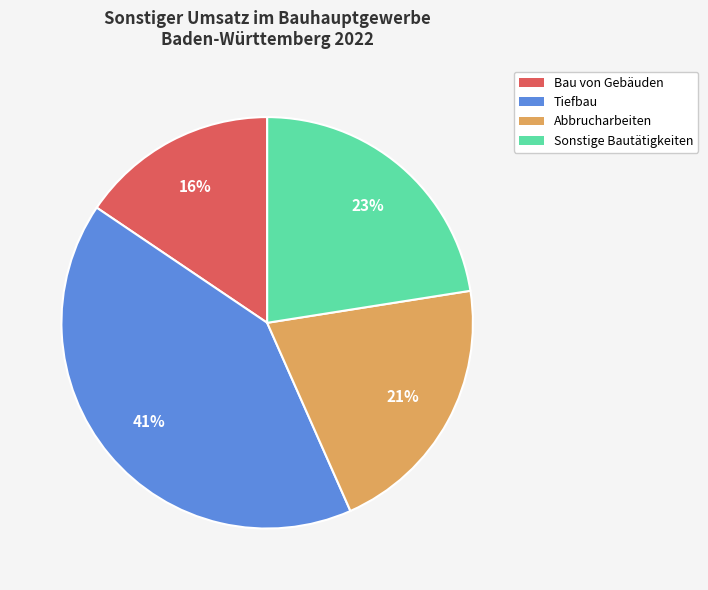

Is there any slice that represents more than half of the pie?

No